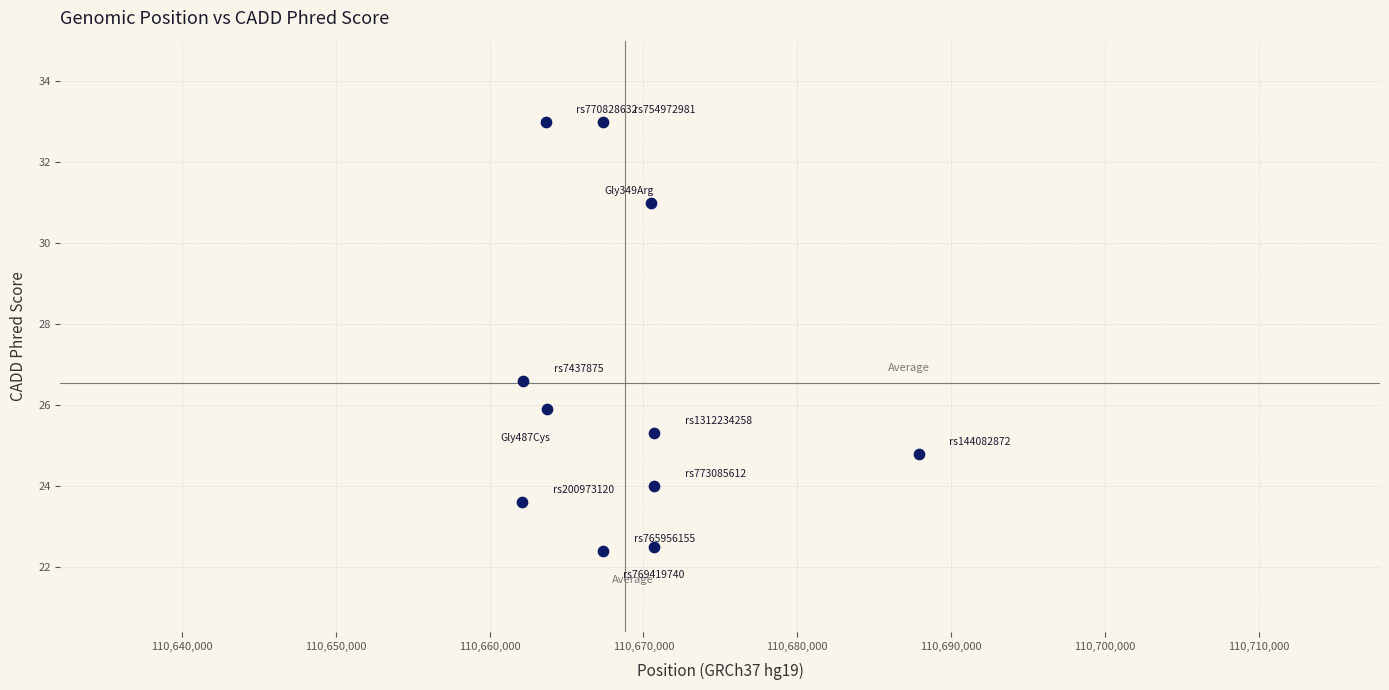

What Y value in the scatter plot is closest to 27?

26.6